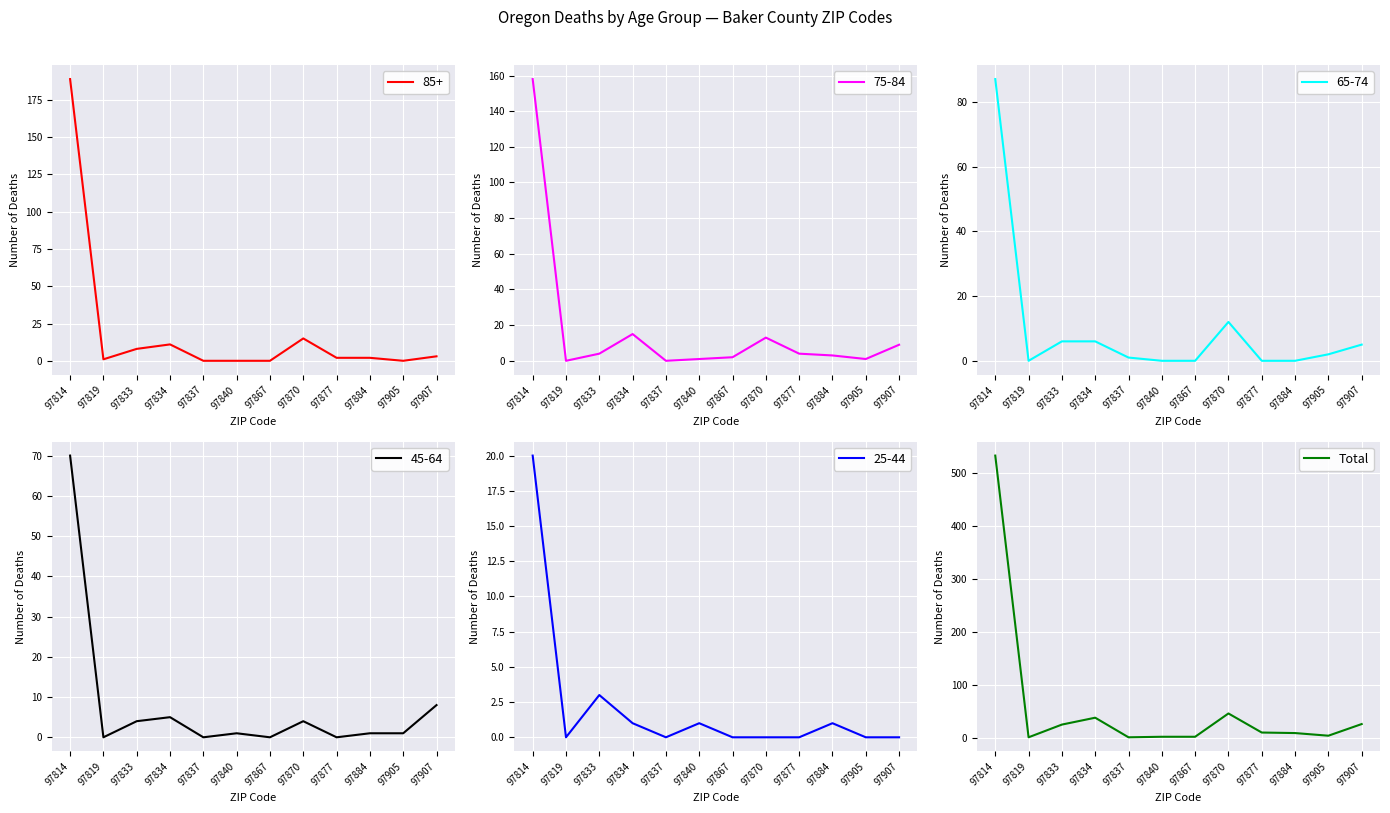

Is it true that Total equals 2 at 97867?

True